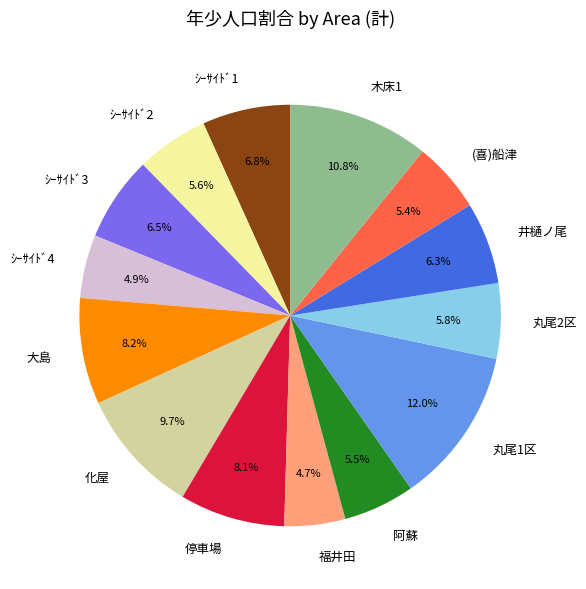

To the nearest percent, what is the average slice percentage?

7%